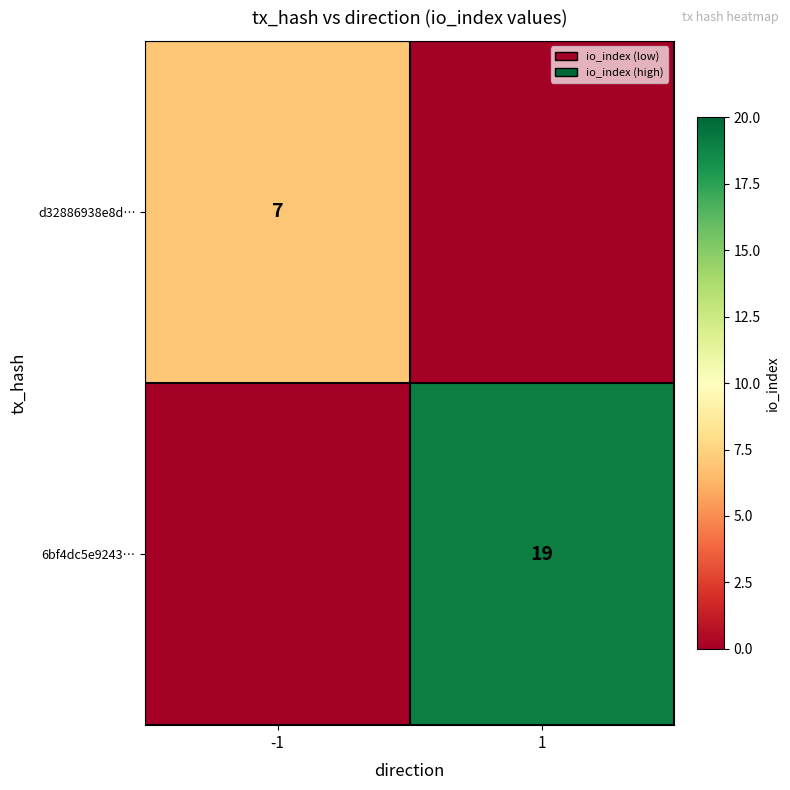

Is the value of 6bf4dc5e9243… at 1 greater than the value of d32886938e8d… at -1?

Yes